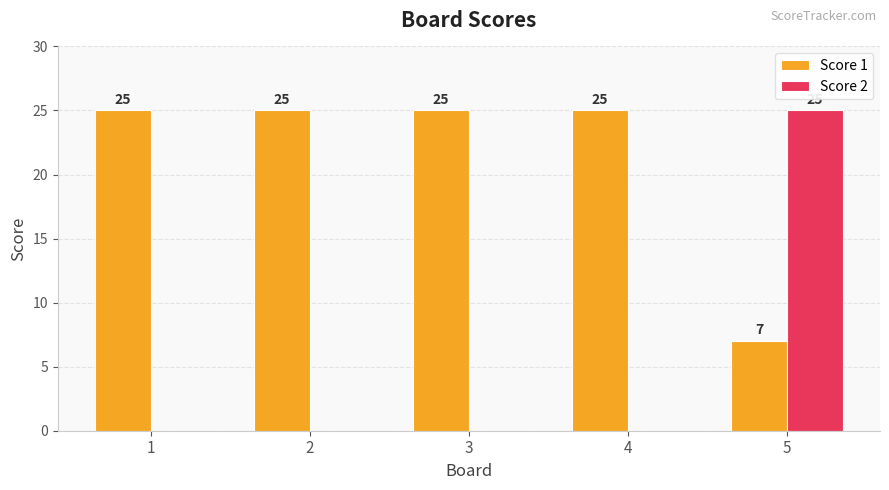

Between 4 and 5, which series saw the biggest shift?

Score 2